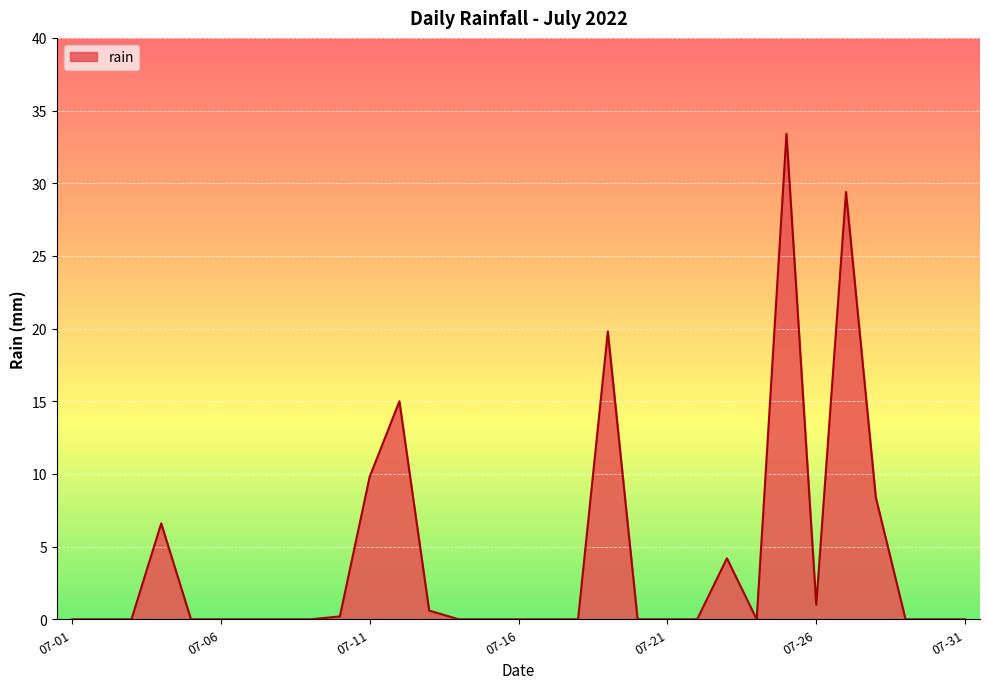

What is the difference between the maximum and minimum values?

33.4